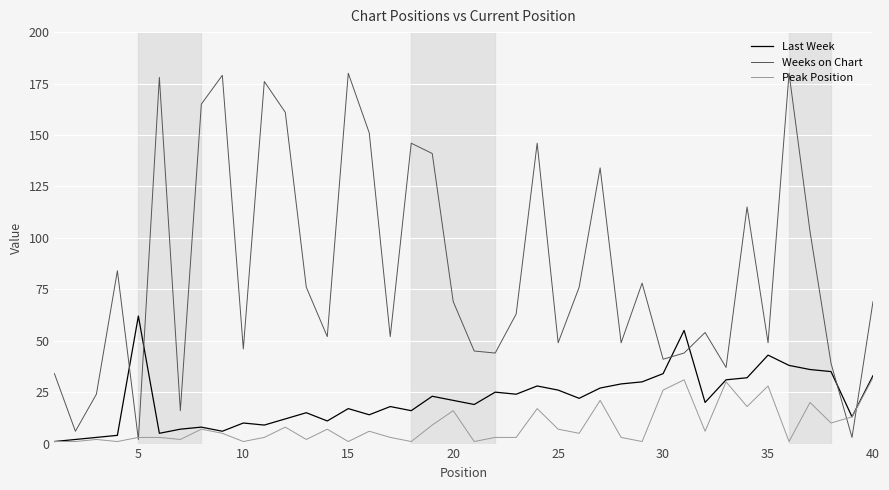

List the series in order of their overall mean, highest first.

Weeks on Chart, Last Week, Peak Position